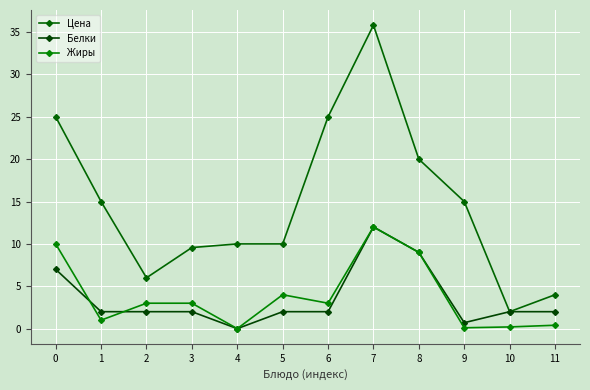

At which category does the chart reach its minimum across all series?

4